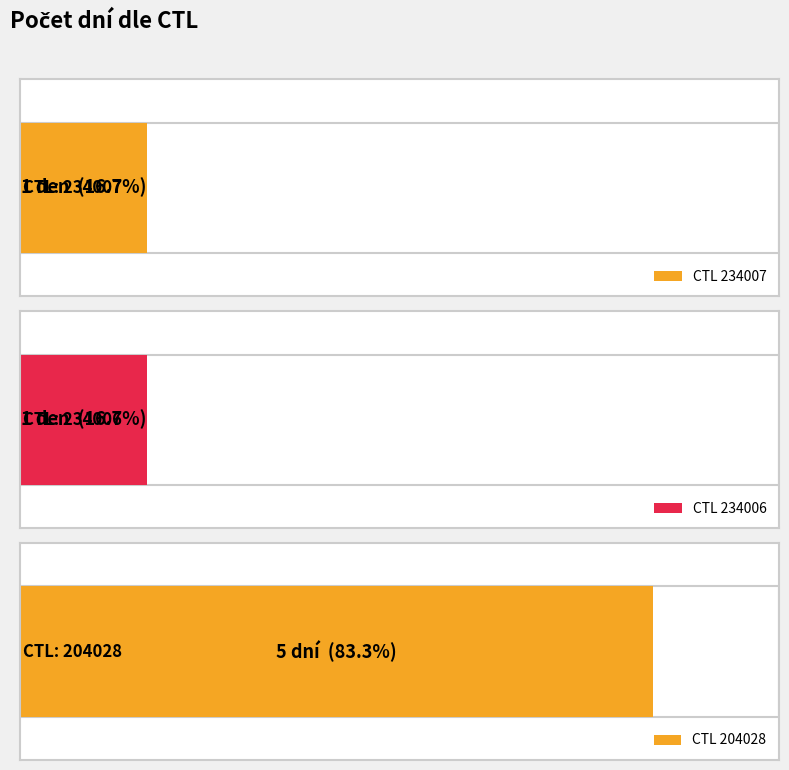

What is the difference between the maximum and minimum values?

4